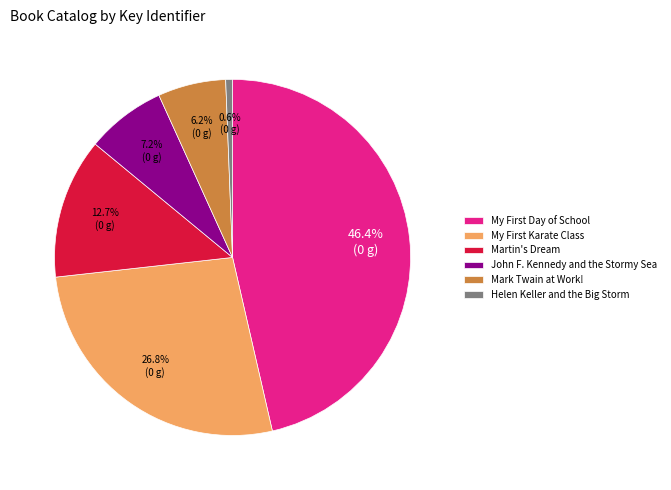

Rank the categories by value from highest to lowest.

My First Day of School, My First Karate Class, Martin's Dream, John F. Kennedy and the Stormy Sea, Mark Twain at Work!, Helen Keller and the Big Storm